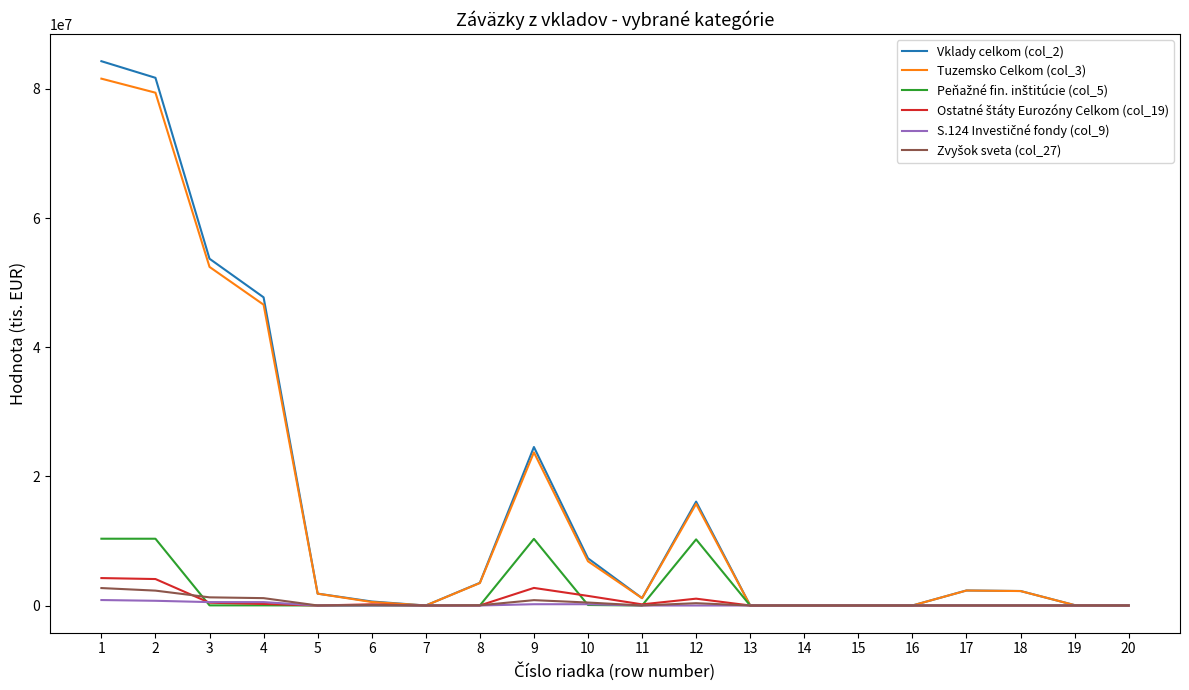

Which series has the largest range (max minus min)?

Vklady celkom (col_2)